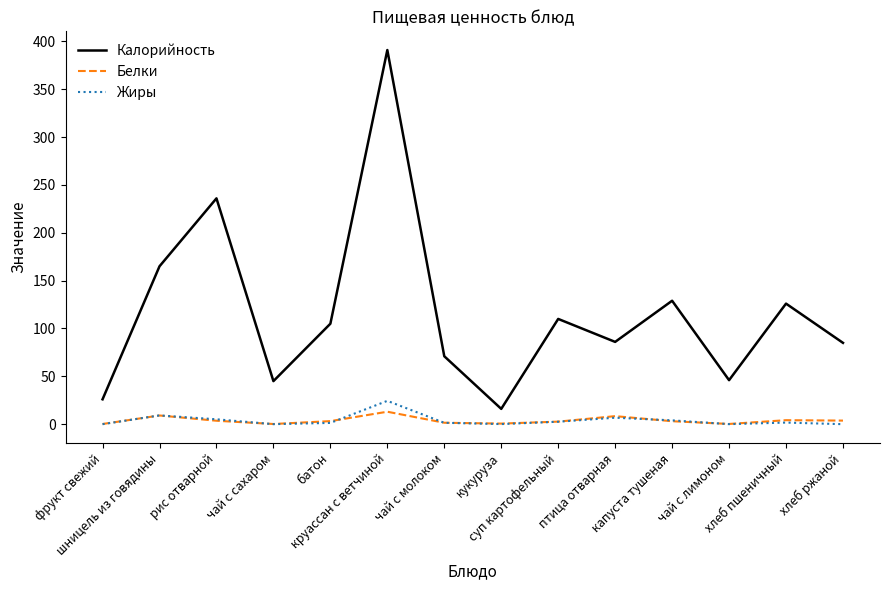

True or false: Калорийность and Белки cross at least once.

False